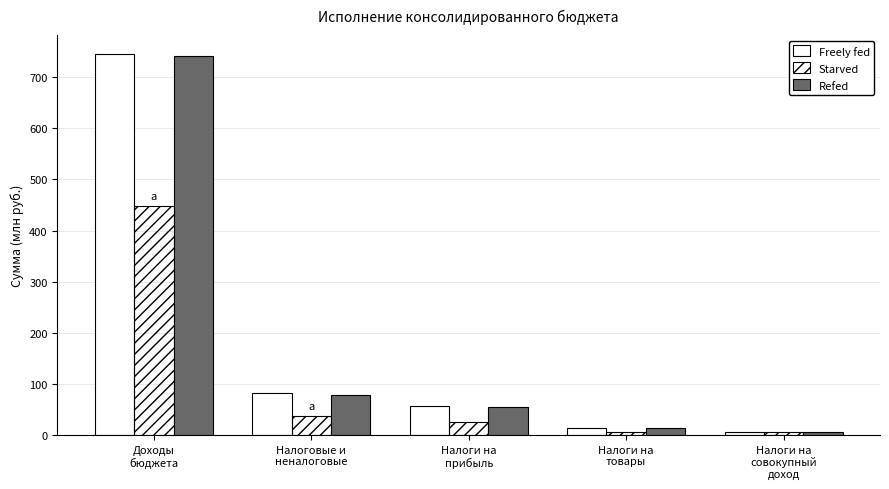

What is the difference between the Refed values at Налоги на
товары and Налоги на
прибыль?

41.6